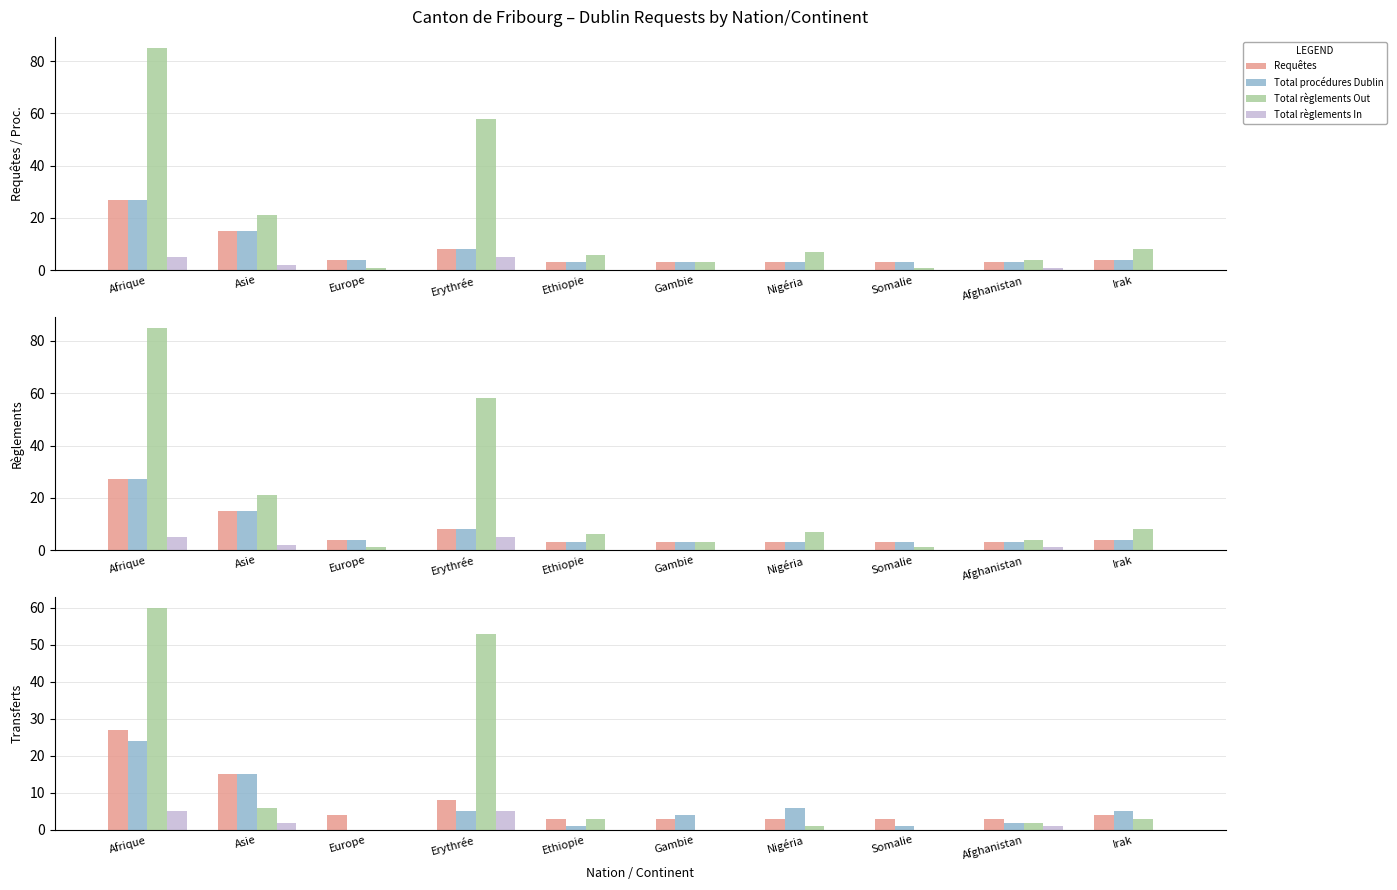

What is the maximum value shown in the chart?

85